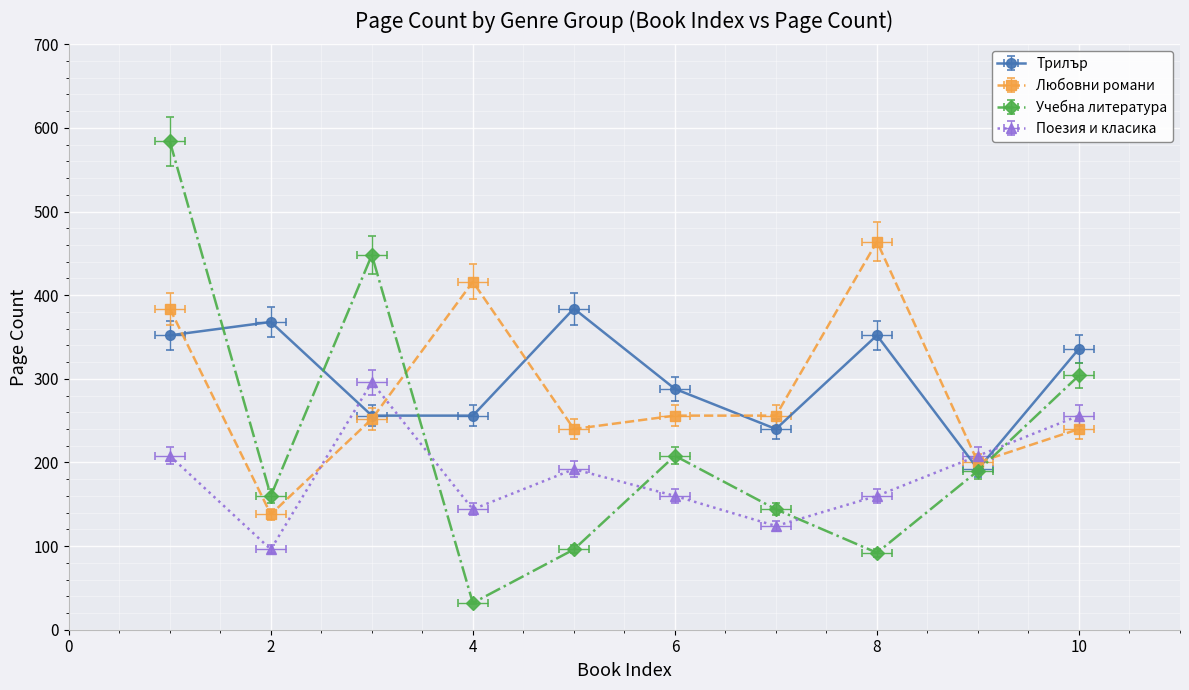

After their last crossing, which series has the higher values: Трилър or Любовни романи?

Трилър